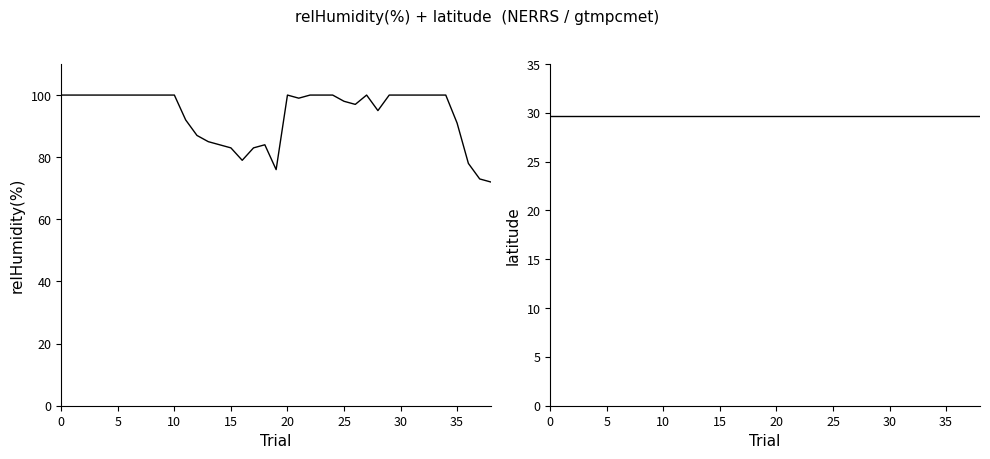

Where is relHumidity(%) nearest to the value 86?

12